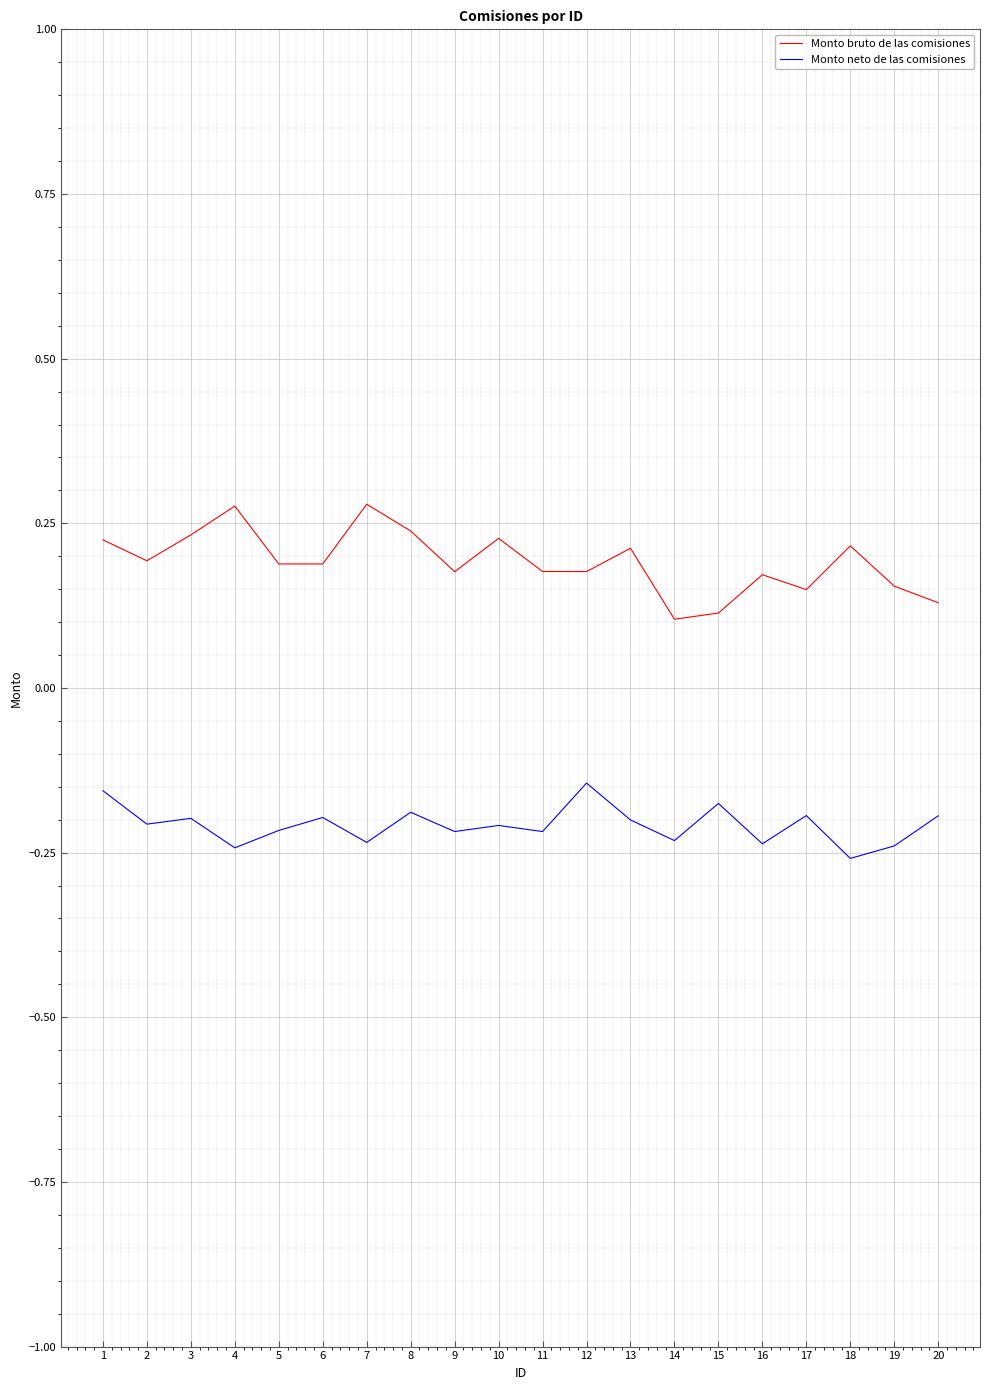

Is it true that Monto bruto de las comisiones equals 0.1 at 9?

False